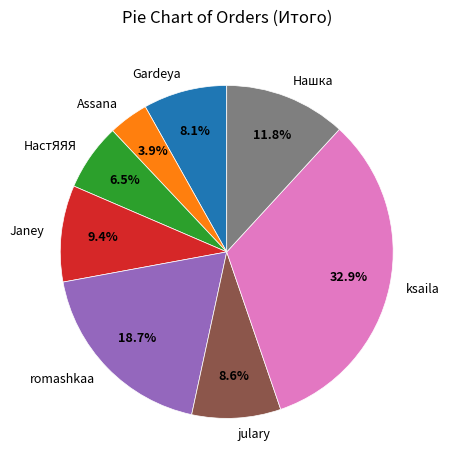

Which category has the smallest portion of the pie?

Assana